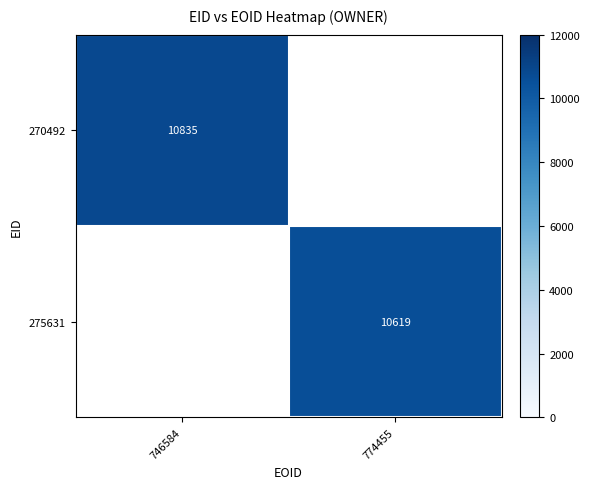

True or false: 270492 has a value of 2779 at 746584.

False